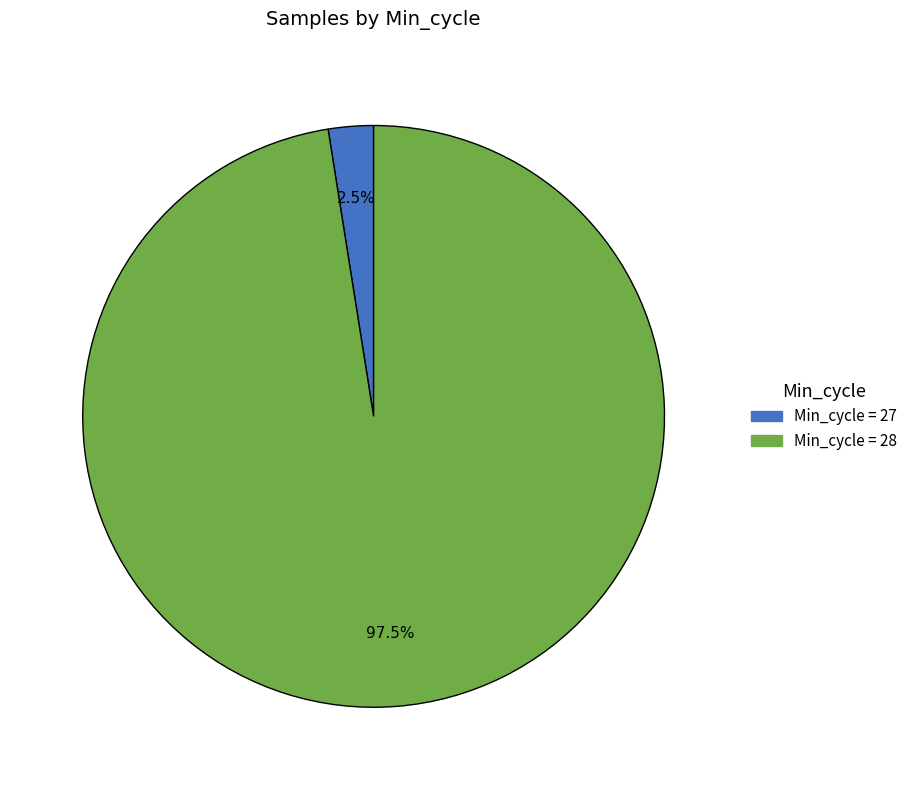

Is there a majority slice in this chart?

Yes